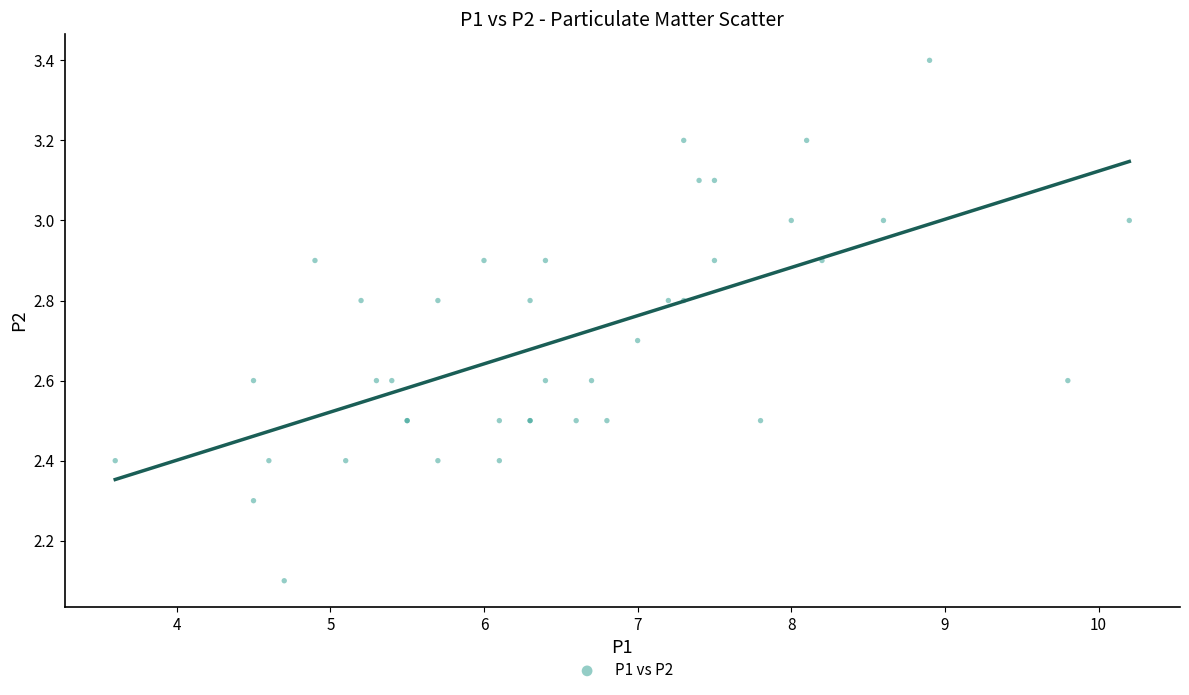

What Y value in the scatter plot is closest to 2?

2.1